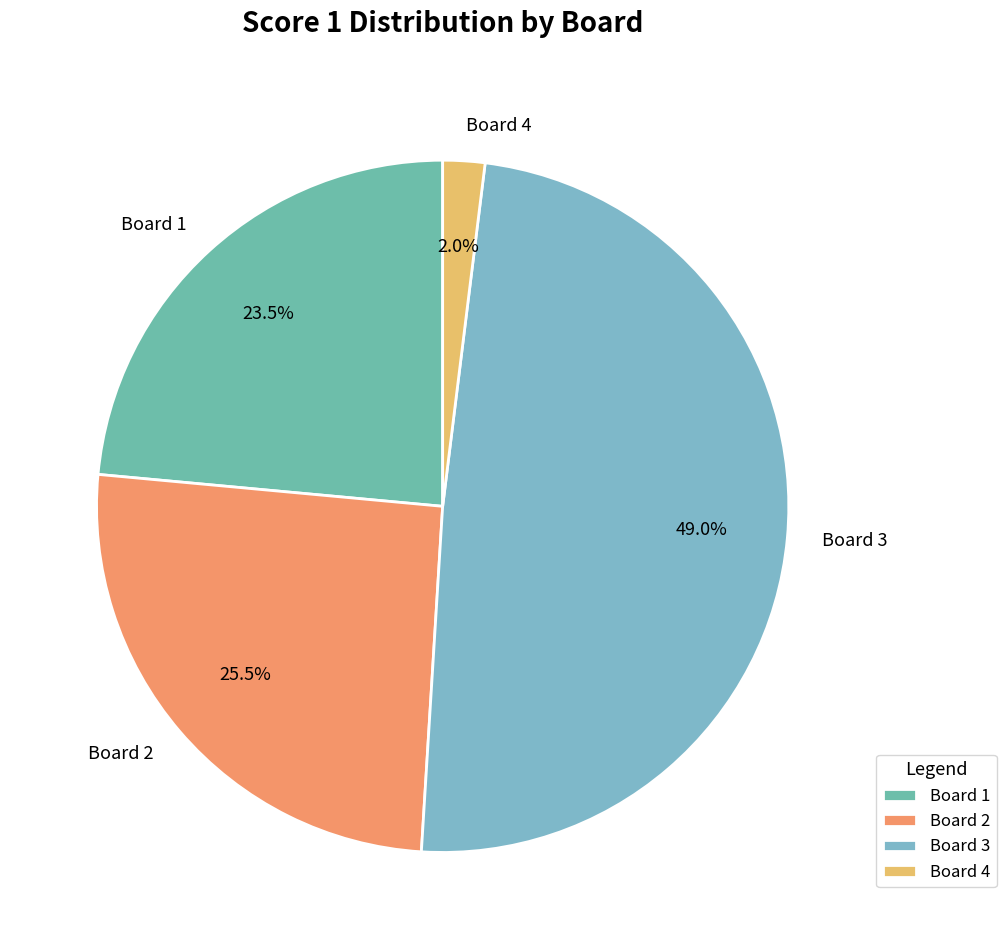

Does Board 1 represent more than half of the total?

No